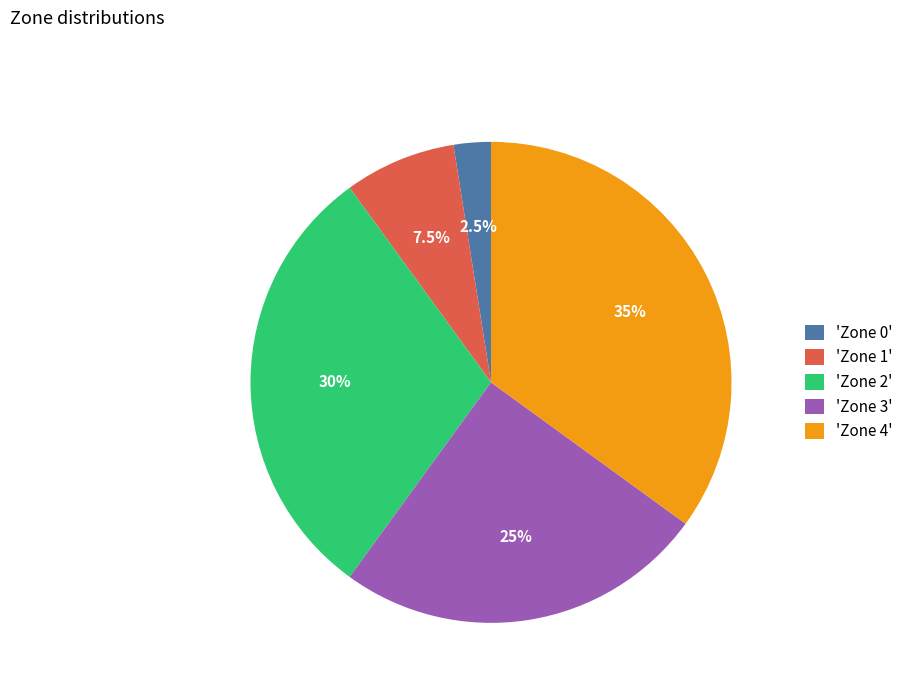

Is there any slice that represents more than half of the pie?

No